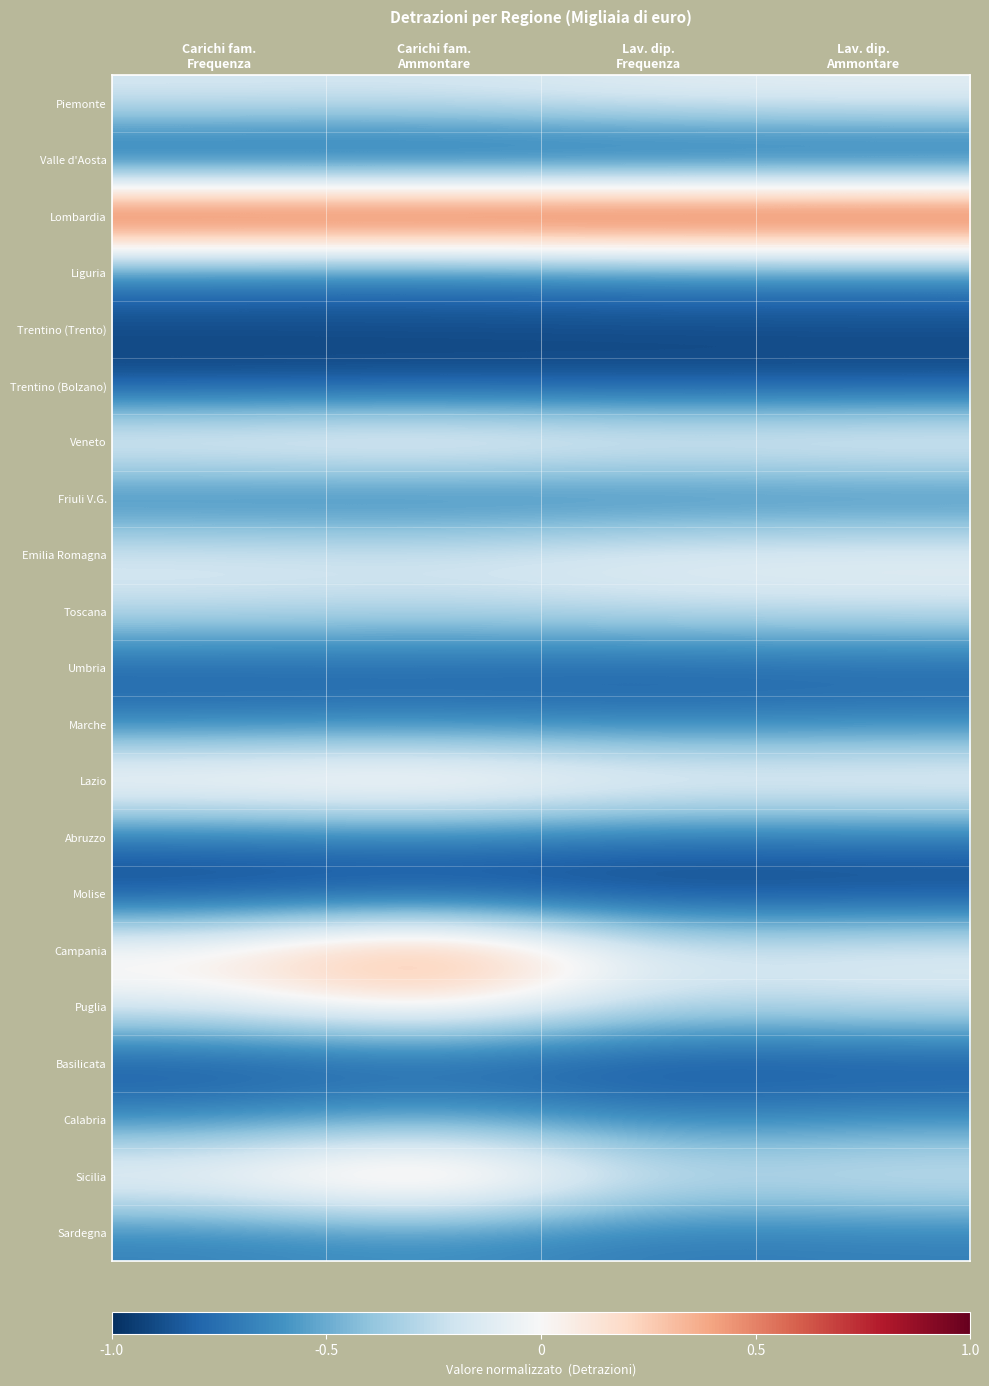

Reading left to right, what are all the values shown in this chart?

Piemonte: Carichi fam.
Frequenza=-0.2	Carichi fam.
Ammontare=-0.2	Lav. dip.
Frequenza=-0.1	Lav. dip.
Ammontare=-0.1
Valle d'Aosta: Carichi fam.
Frequenza=-1.0	Carichi fam.
Ammontare=-1.0	Lav. dip.
Frequenza=-1.0	Lav. dip.
Ammontare=-1.0
Lombardia: Carichi fam.
Frequenza=1.0	Carichi fam.
Ammontare=1.0	Lav. dip.
Frequenza=1.0	Lav. dip.
Ammontare=1.0
Liguria: Carichi fam.
Frequenza=-0.7	Carichi fam.
Ammontare=-0.7	Lav. dip.
Frequenza=-0.7	Lav. dip.
Ammontare=-0.7
Trentino (Trento): Carichi fam.
Frequenza=-0.9	Carichi fam.
Ammontare=-0.9	Lav. dip.
Frequenza=-0.9	Lav. dip.
Ammontare=-0.9
Trentino (Bolzano): Carichi fam.
Frequenza=-0.9	Carichi fam.
Ammontare=-0.9	Lav. dip.
Frequenza=-0.9	Lav. dip.
Ammontare=-0.9
Veneto: Carichi fam.
Frequenza=0.0	Carichi fam.
Ammontare=0.1	Lav. dip.
Frequenza=-0.0	Lav. dip.
Ammontare=0.0
Friuli V.G.: Carichi fam.
Frequenza=-0.8	Carichi fam.
Ammontare=-0.8	Lav. dip.
Frequenza=-0.8	Lav. dip.
Ammontare=-0.7
Emilia Romagna: Carichi fam.
Frequenza=-0.1	Carichi fam.
Ammontare=-0.1	Lav. dip.
Frequenza=-0.1	Lav. dip.
Ammontare=-0.0
Toscana: Carichi fam.
Frequenza=-0.2	Carichi fam.
Ammontare=-0.3	Lav. dip.
Frequenza=-0.2	Lav. dip.
Ammontare=-0.2
Umbria: Carichi fam.
Frequenza=-0.8	Carichi fam.
Ammontare=-0.8	Lav. dip.
Frequenza=-0.8	Lav. dip.
Ammontare=-0.8
Marche: Carichi fam.
Frequenza=-0.7	Carichi fam.
Ammontare=-0.7	Lav. dip.
Frequenza=-0.7	Lav. dip.
Ammontare=-0.7
Lazio: Carichi fam.
Frequenza=0.2	Carichi fam.
Ammontare=0.2	Lav. dip.
Frequenza=0.0	Lav. dip.
Ammontare=0.0
Abruzzo: Carichi fam.
Frequenza=-0.7	Carichi fam.
Ammontare=-0.7	Lav. dip.
Frequenza=-0.8	Lav. dip.
Ammontare=-0.7
Molise: Carichi fam.
Frequenza=-1.0	Carichi fam.
Ammontare=-0.9	Lav. dip.
Frequenza=-1.0	Lav. dip.
Ammontare=-1.0
Campania: Carichi fam.
Frequenza=0.1	Carichi fam.
Ammontare=0.6	Lav. dip.
Frequenza=-0.1	Lav. dip.
Ammontare=-0.1
Puglia: Carichi fam.
Frequenza=-0.1	Carichi fam.
Ammontare=0.2	Lav. dip.
Frequenza=-0.3	Lav. dip.
Ammontare=-0.2
Basilicata: Carichi fam.
Frequenza=-0.9	Carichi fam.
Ammontare=-0.9	Lav. dip.
Frequenza=-0.9	Lav. dip.
Ammontare=-0.9
Calabria: Carichi fam.
Frequenza=-0.6	Carichi fam.
Ammontare=-0.5	Lav. dip.
Frequenza=-0.7	Lav. dip.
Ammontare=-0.6
Sicilia: Carichi fam.
Frequenza=0.1	Carichi fam.
Ammontare=0.5	Lav. dip.
Frequenza=-0.2	Lav. dip.
Ammontare=-0.1
Sardegna: Carichi fam.
Frequenza=-0.7	Carichi fam.
Ammontare=-0.6	Lav. dip.
Frequenza=-0.7	Lav. dip.
Ammontare=-0.7